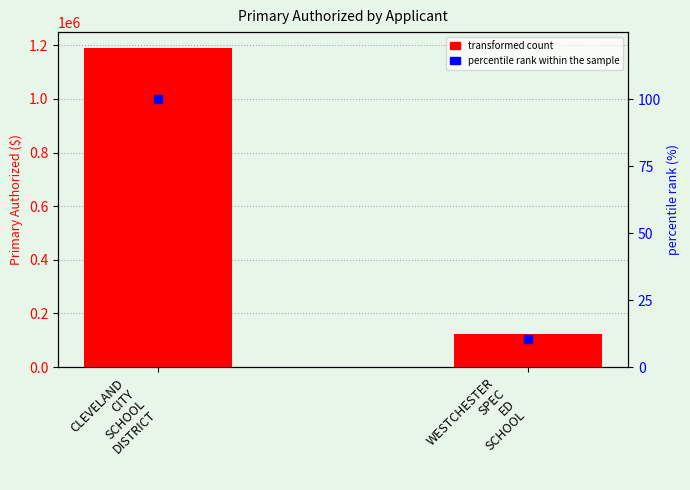

Which series contains the highest Y value?

Primary Authorized